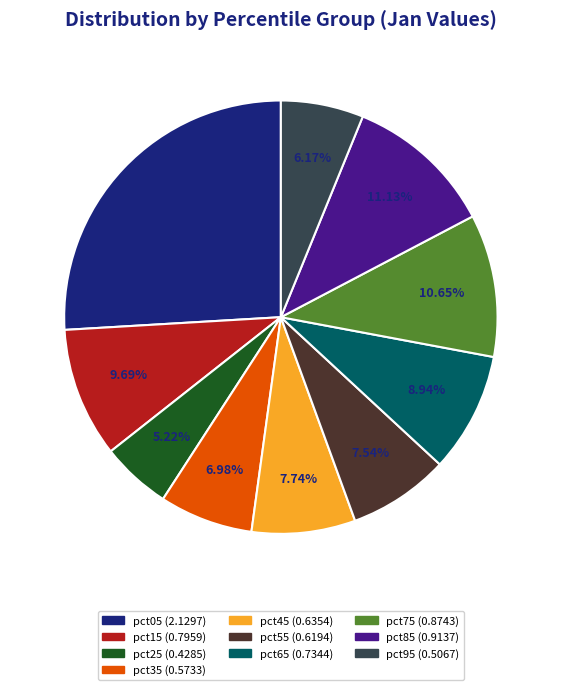

Count the number of slices in the pie.

10